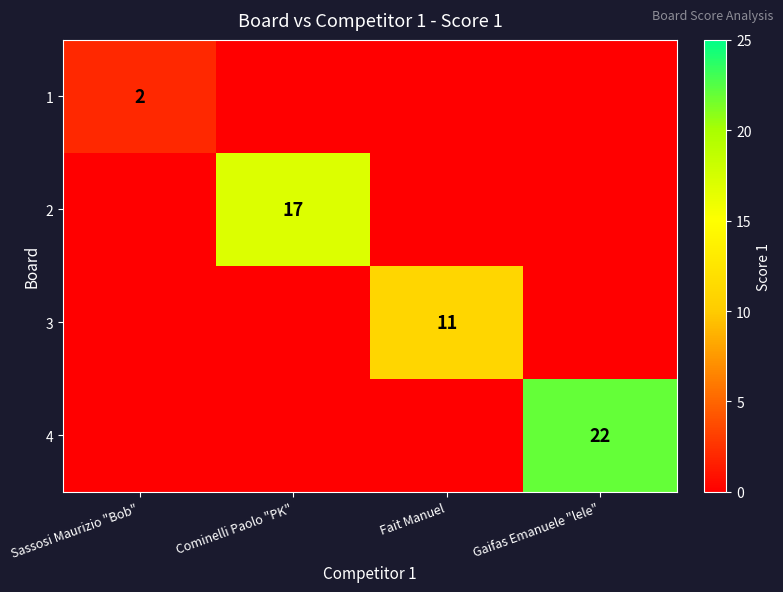

Is it true that 4 equals 22 at Gaifas Emanuele "lele"?

True